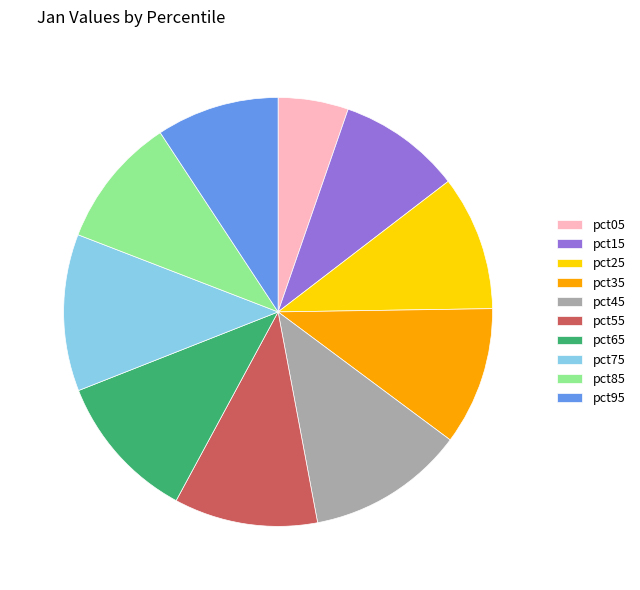

Which has a higher value, pct75 or pct95?

pct75